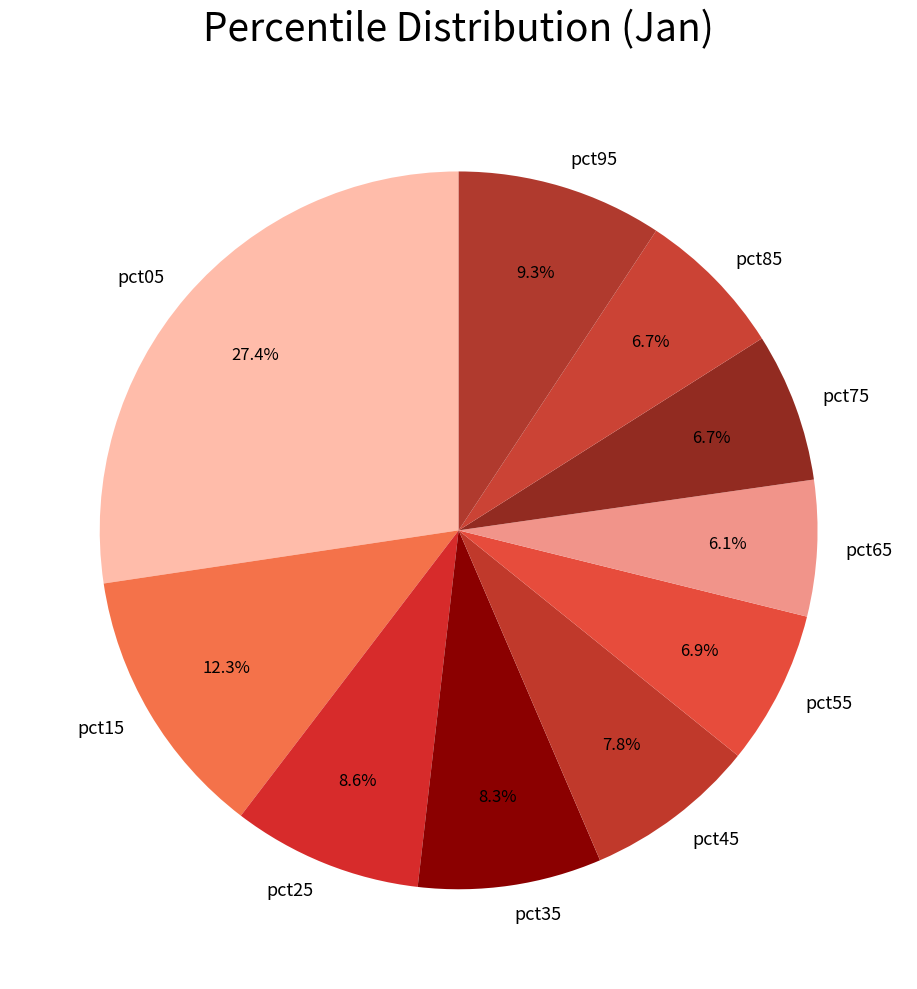

Is there any slice that represents more than half of the pie?

No